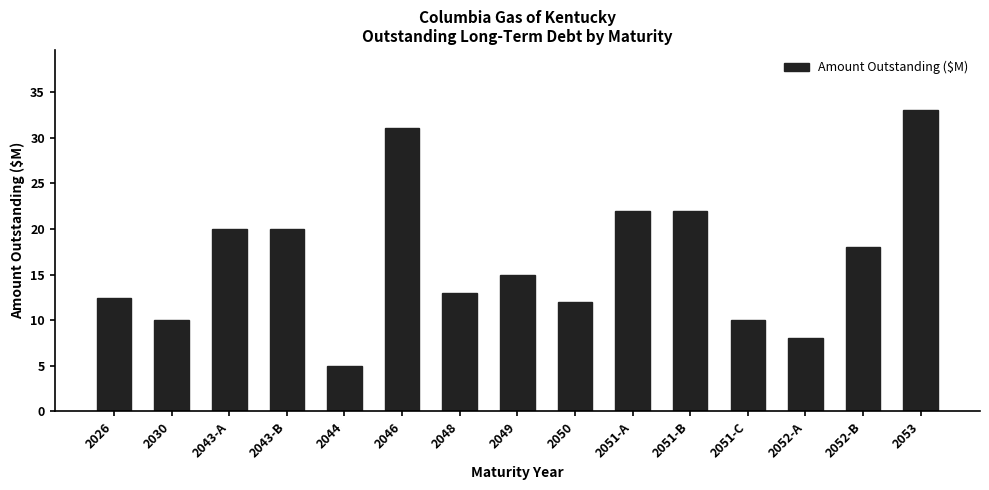

What is the value of the 11th bar from the left?

22.0